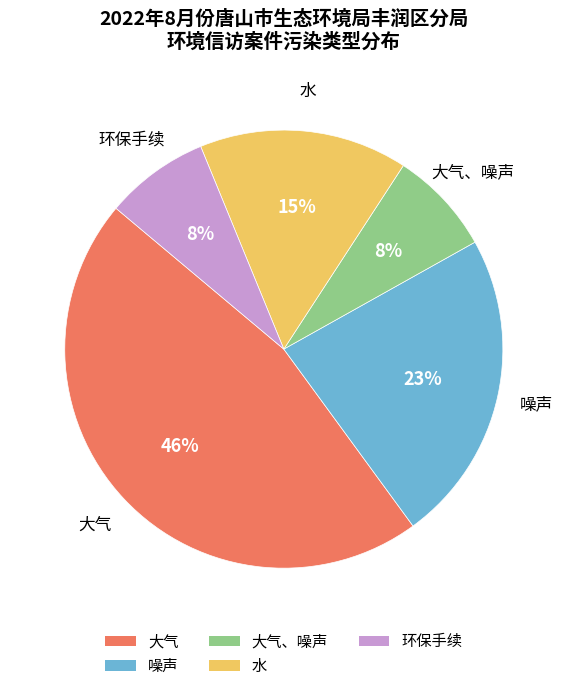

What is the largest slice in the pie chart?

大气